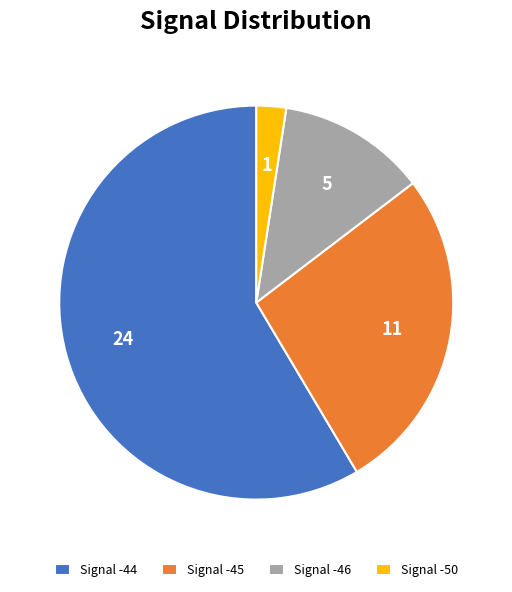

Is there a majority slice in this chart?

Yes